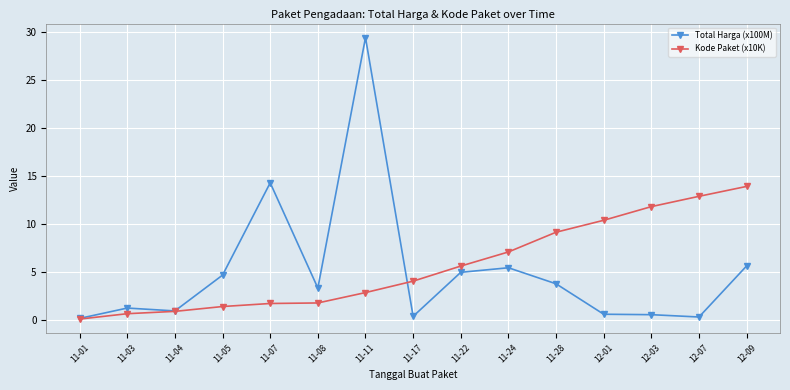

Where does the Total Harga (x100M) series first go above 3?

11-05